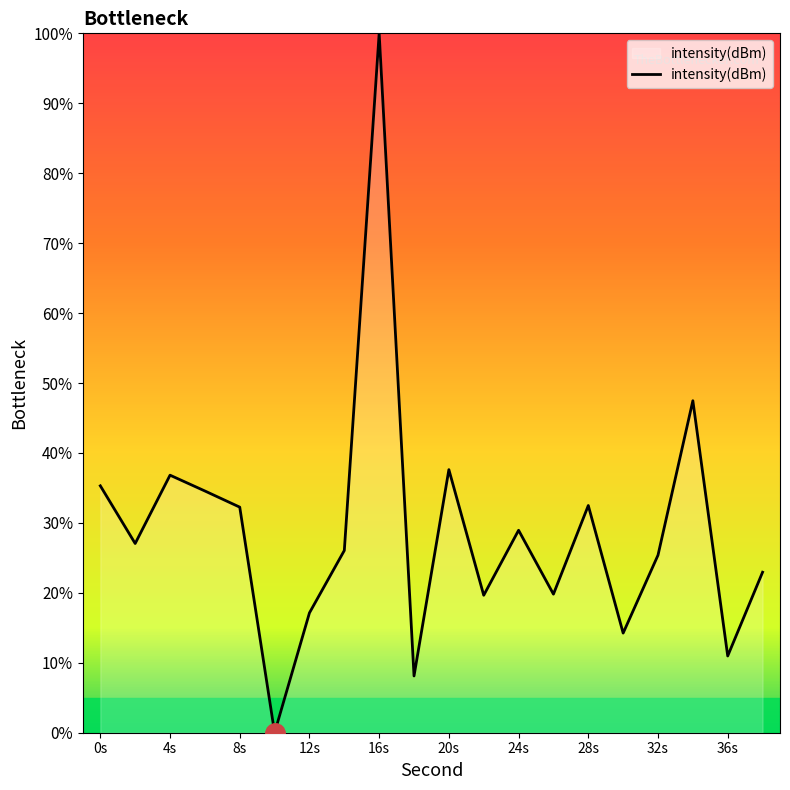

What is the maximum value shown in the chart?

100.0